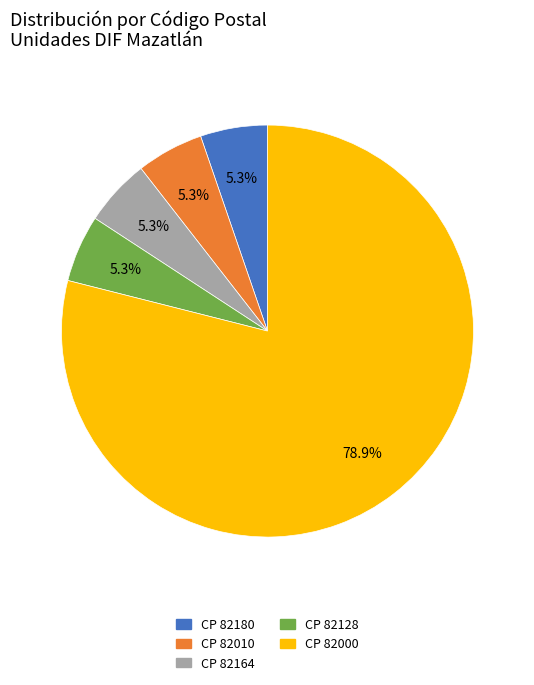

Does any single category account for the majority?

Yes